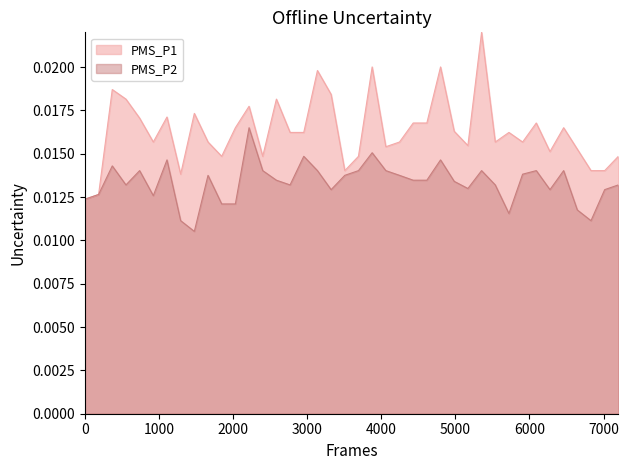

Does the chart display data point markers on the line(s)?

No